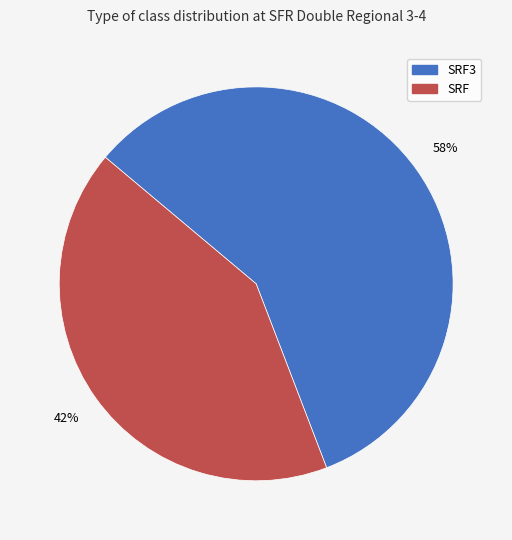

How many slices are in this pie chart?

2